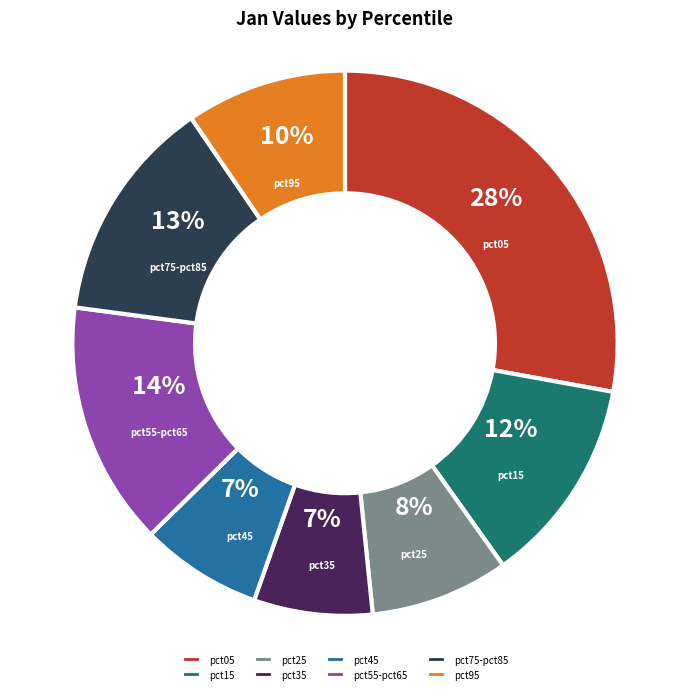

What is the largest slice in the pie chart?

pct05